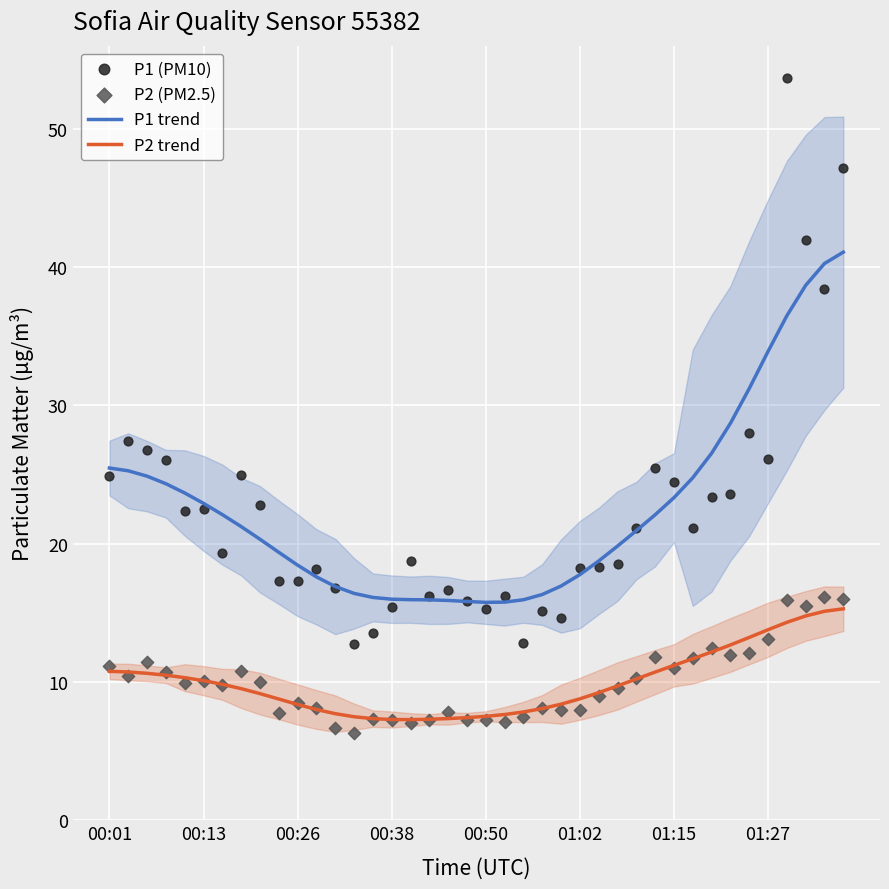

What are all the series names shown in the legend?

P1 trend, P2 trend, P1 (PM10), P2 (PM2.5)